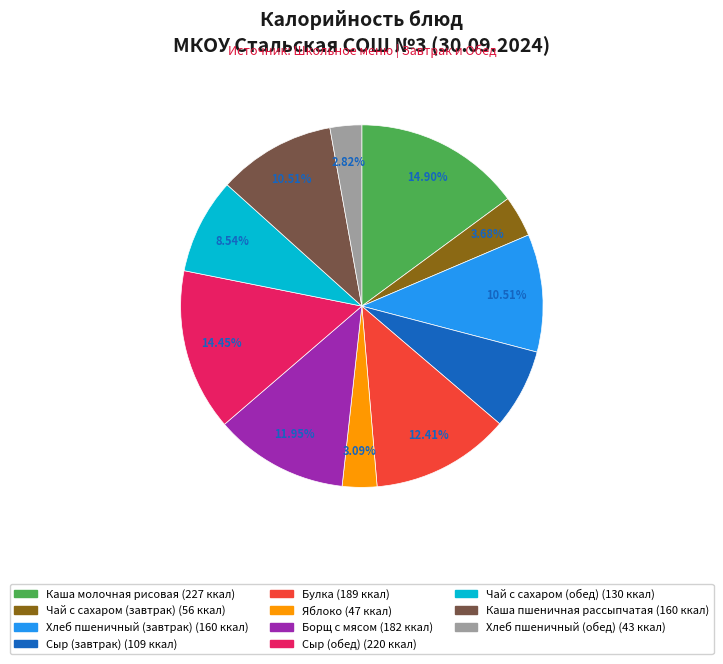

Does Булка represent more than half of the total?

No